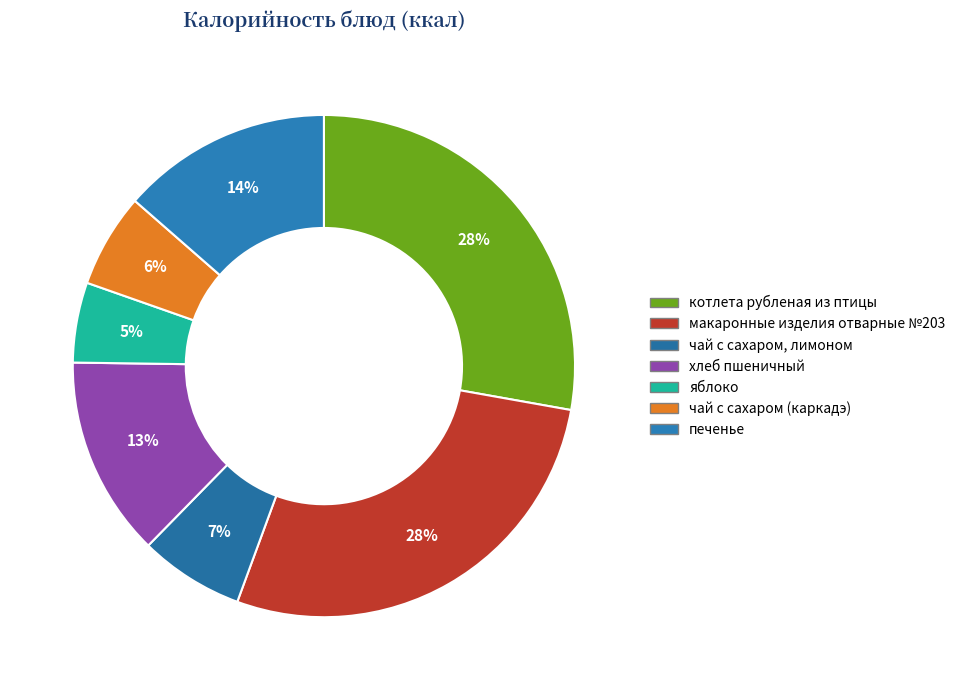

What is the ratio of the value at хлеб пшеничный to the value at котлета рубленая из птицы?

0.5